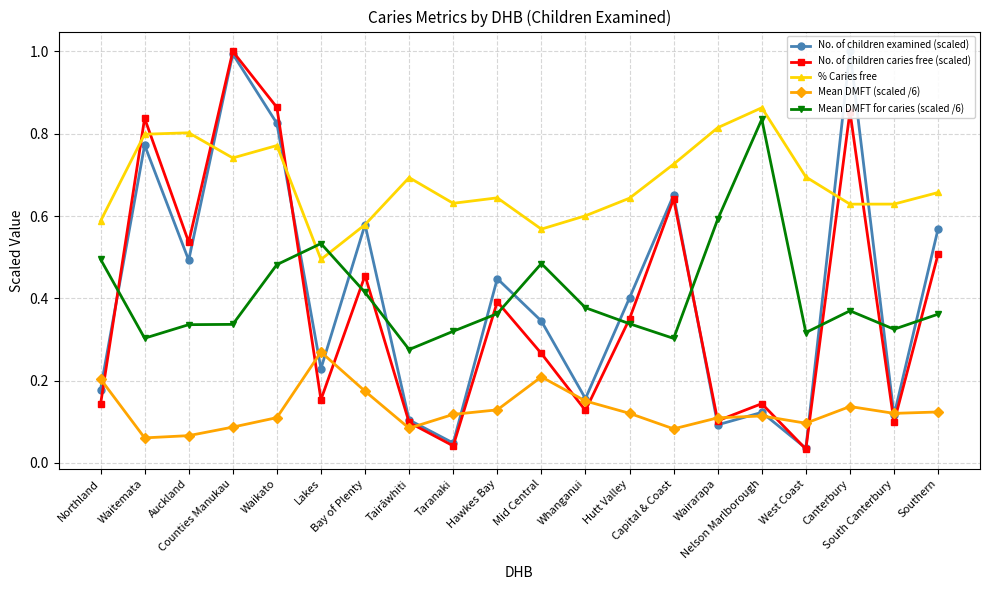

At how many categories does at least one series exceed 0?

20